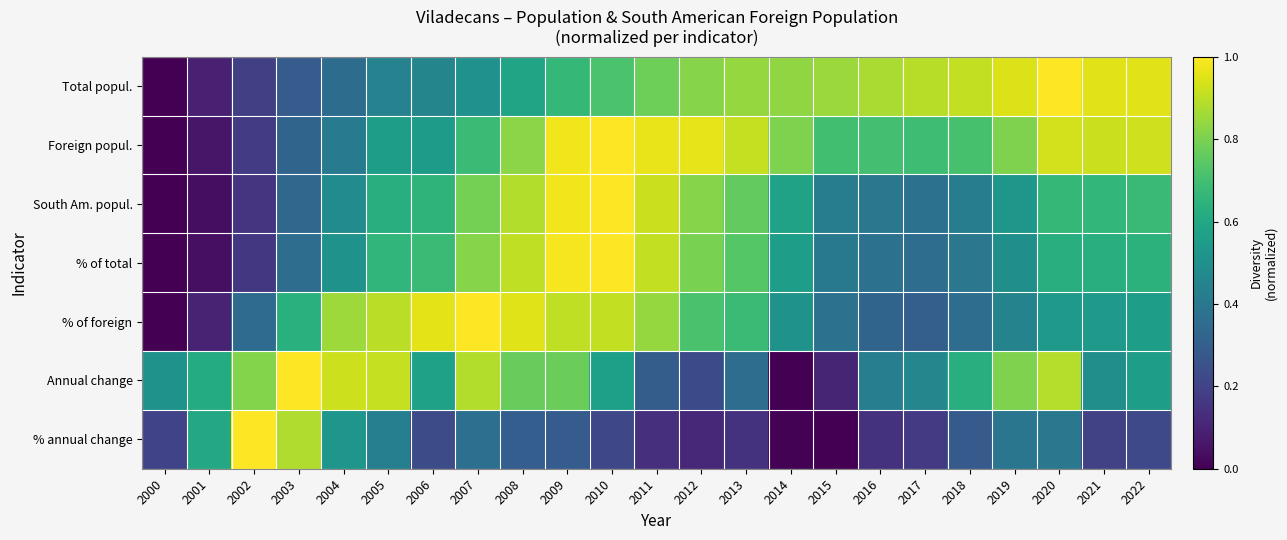

At which category is the sum across all series the highest?

2009